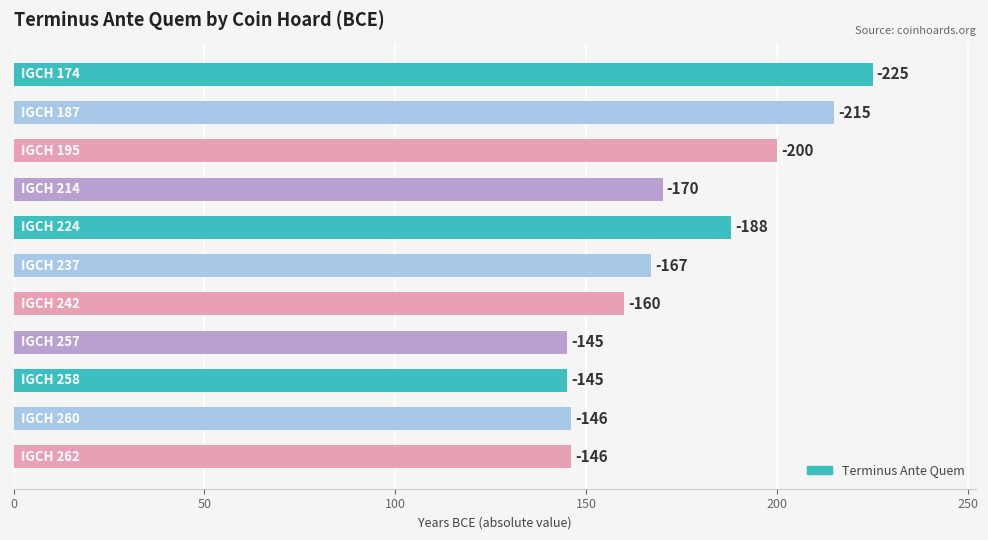

Are the bars horizontal?

Yes